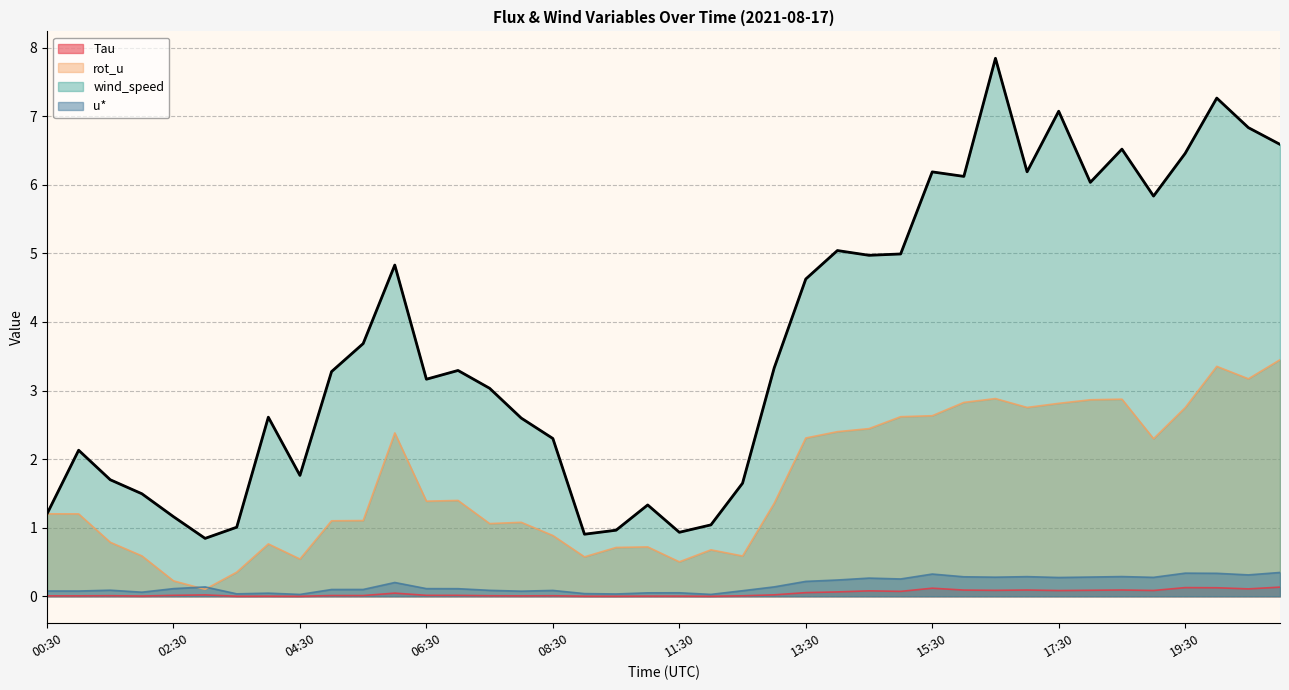

What is the difference between the second highest and second lowest values in the rot_u series?

3.1